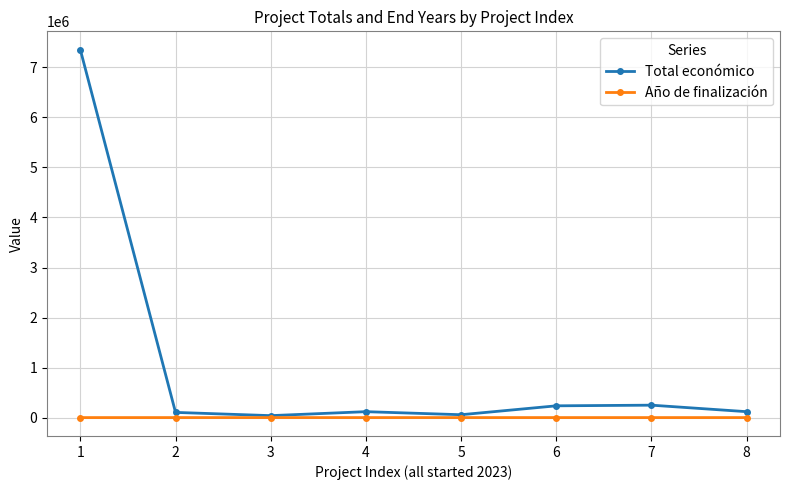

Rank the series by their average value, from lowest to highest.

Año de finalización, Total económico